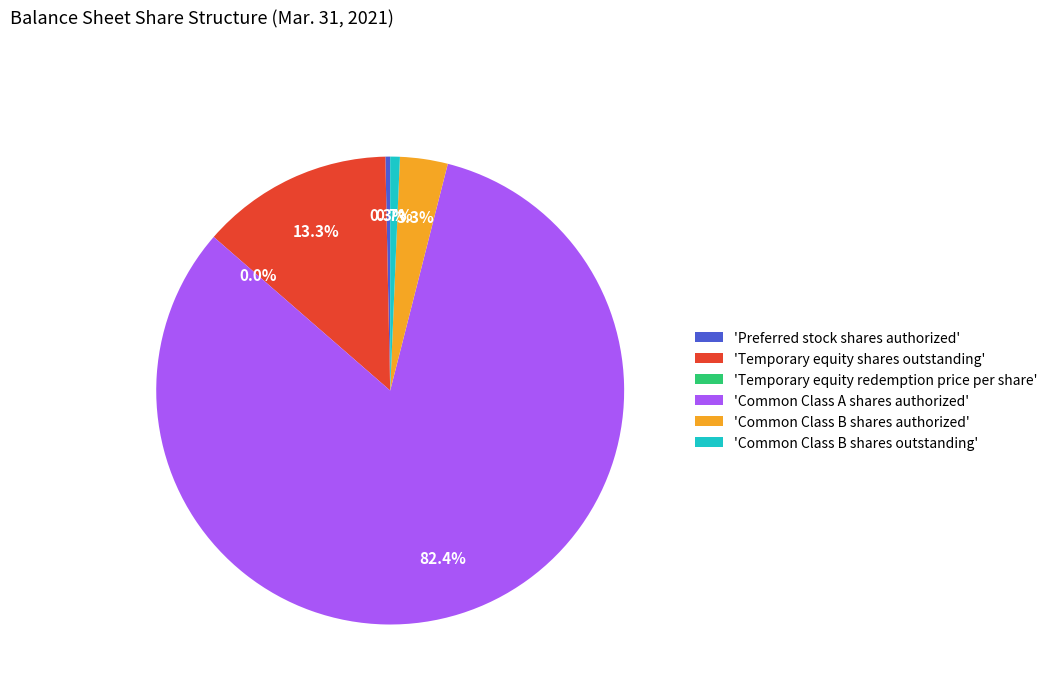

Which slice is the largest?

Common Class A shares authorized